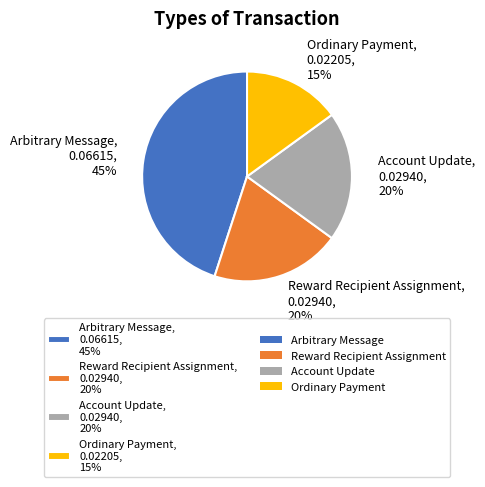

To the nearest percent, what is the average slice percentage?

25%